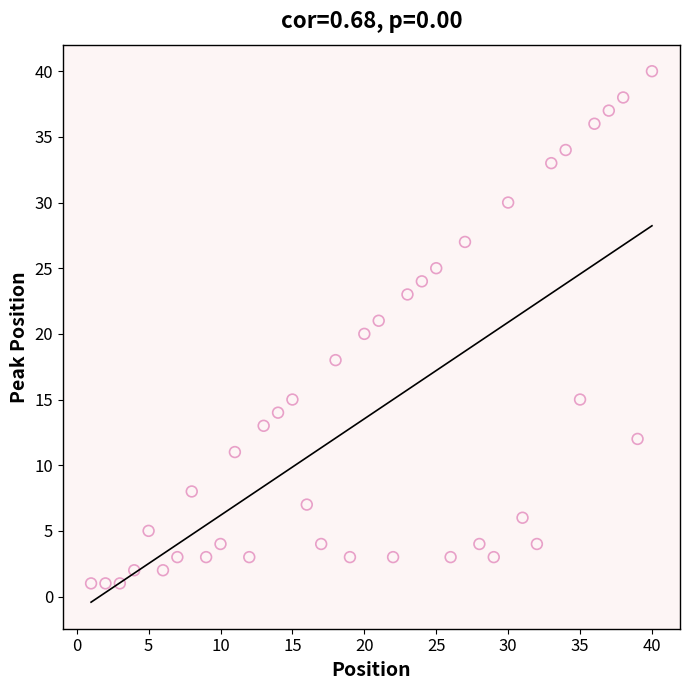

What is the range of X values (max minus min)?

39